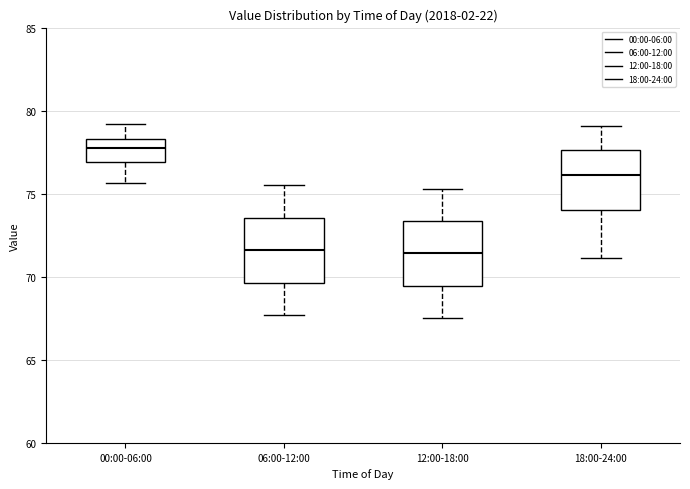

Reading left to right, transcribe this box plot: for each box, give where its median line is, the range the box spans, and where its two whiskers end, as read against the y-axis. The values are not printed on the chart, so give them approximately, as read against the axis.

00:00-06:00: median 77.5, box 77.0 to 78.5, whiskers 75.5 to 79.0
06:00-12:00: median 71.5, box 69.5 to 73.5, whiskers 67.5 to 75.5
12:00-18:00: median 71.5, box 69.5 to 73.5, whiskers 67.5 to 75.5
18:00-24:00: median 76.0, box 74.0 to 77.5, whiskers 71.0 to 79.0